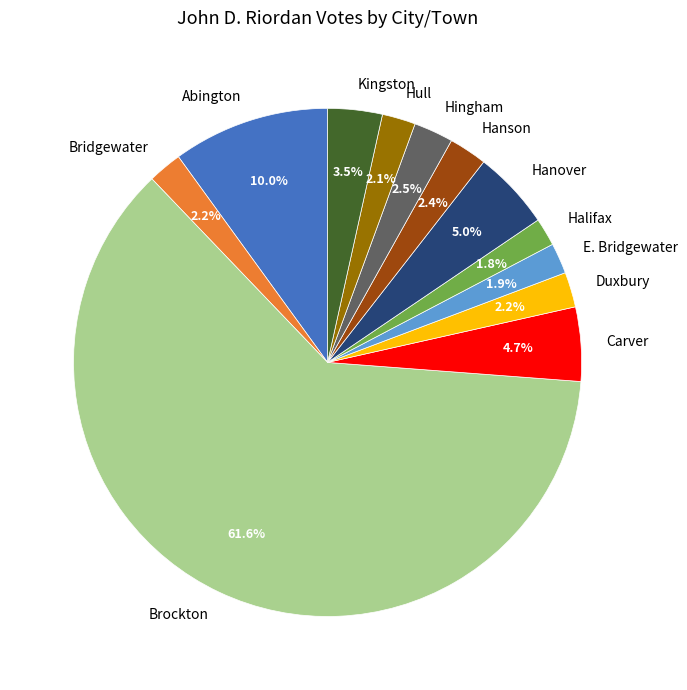

Does Carver represent more than half of the total?

No